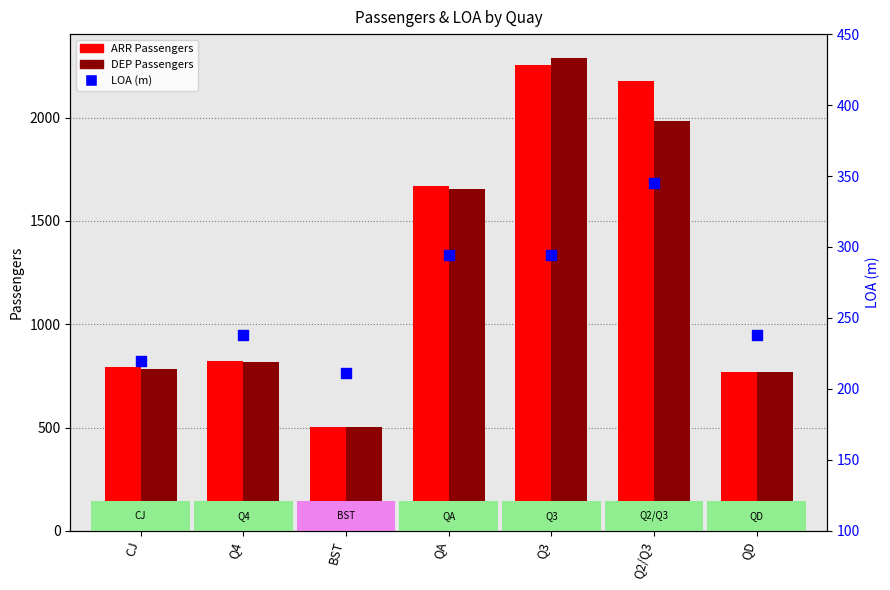

Which series has the largest Y range (max minus min)?

DEP Passengers